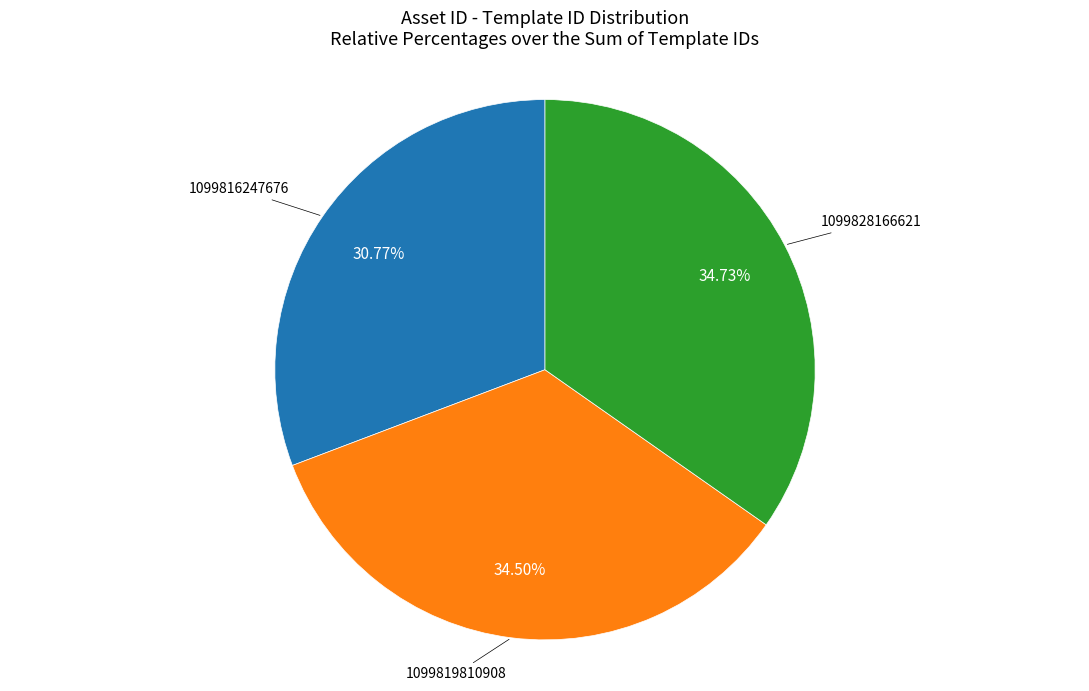

Count the number of slices in the pie.

3